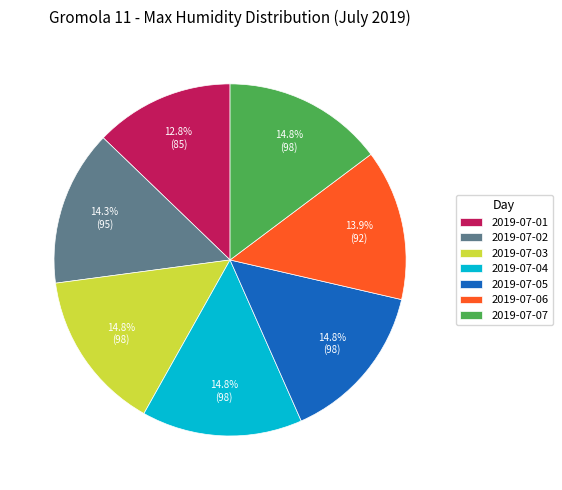

Does 2019-07-05 represent more than half of the total?

No